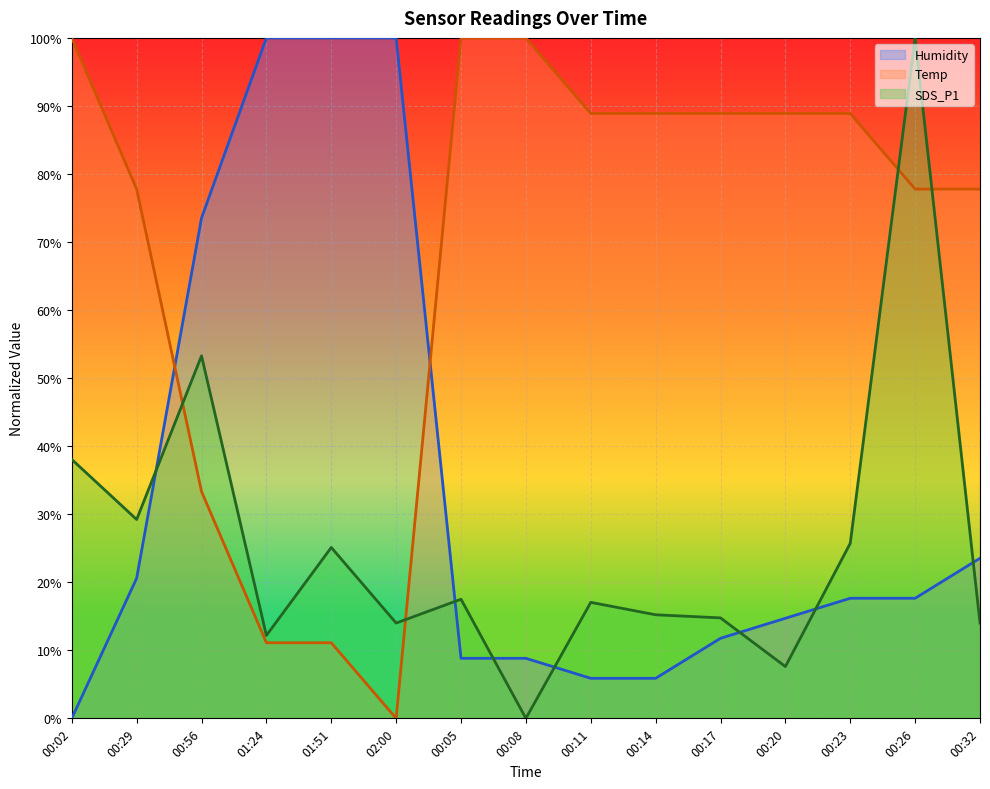

Is the value of SDS_P1 at 00:20 greater than the value of Humidity at 00:02?

Yes